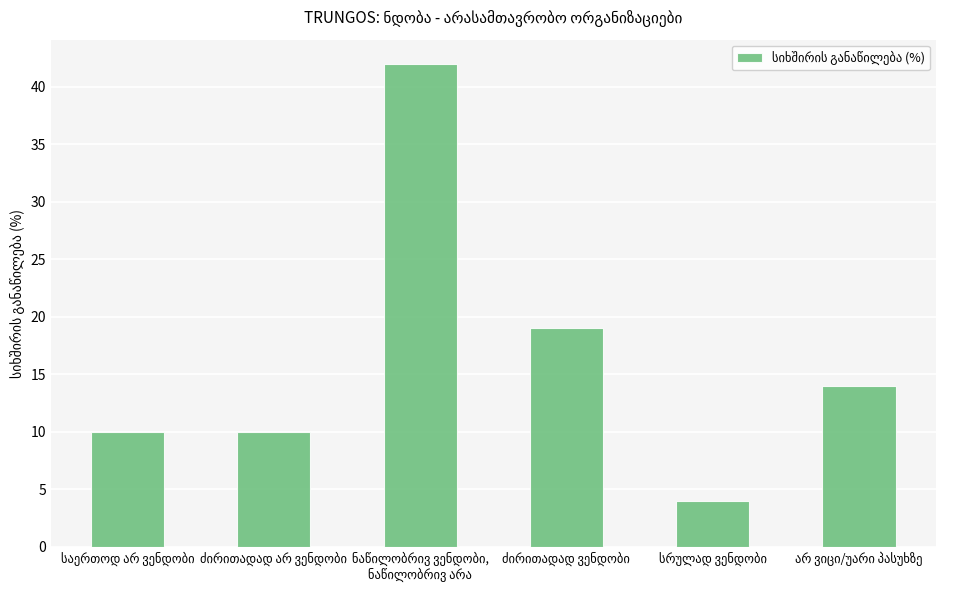

Reading left to right, transcribe all the data shown in this chart.

10	10	42	19	4	14